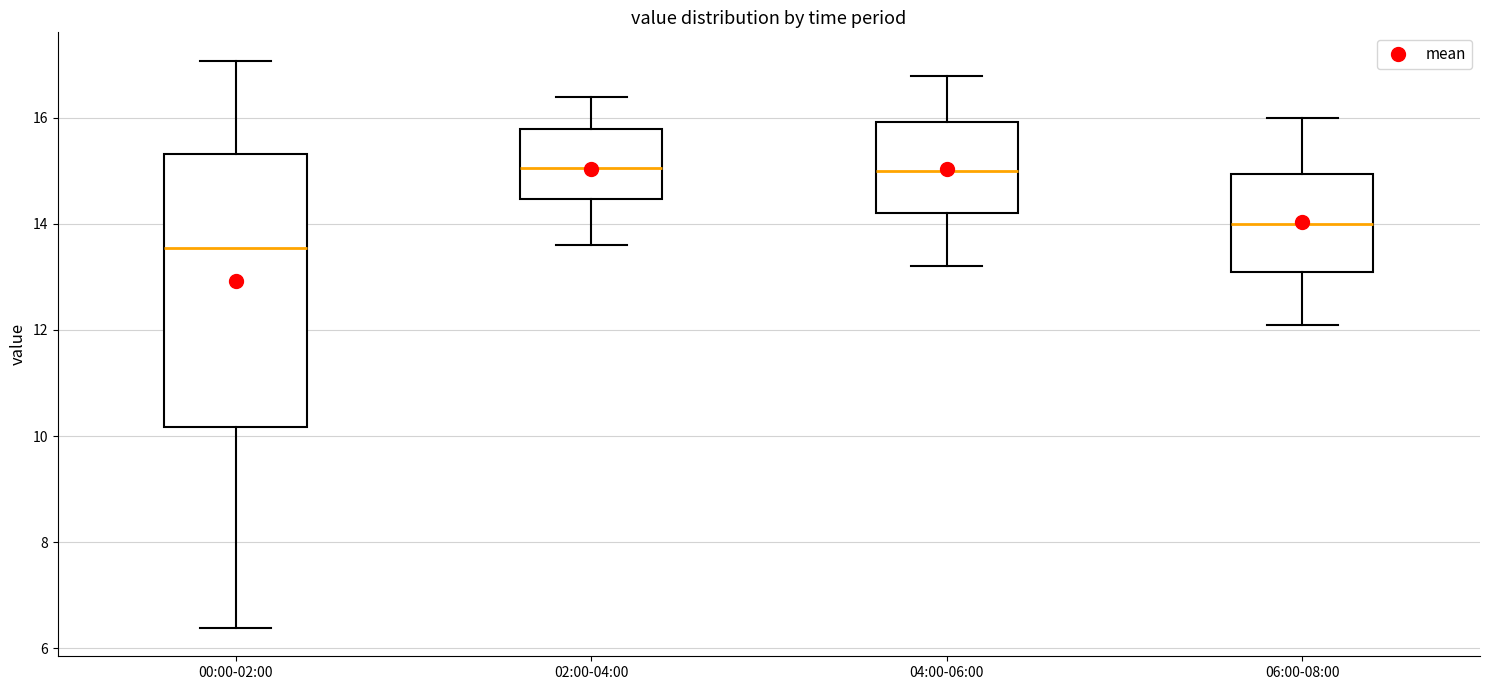

Where does the median line of the box for 02:00-04:00 sit on the y-axis? The values are not printed on the chart, so give them approximately, as read against the axis.

15.0